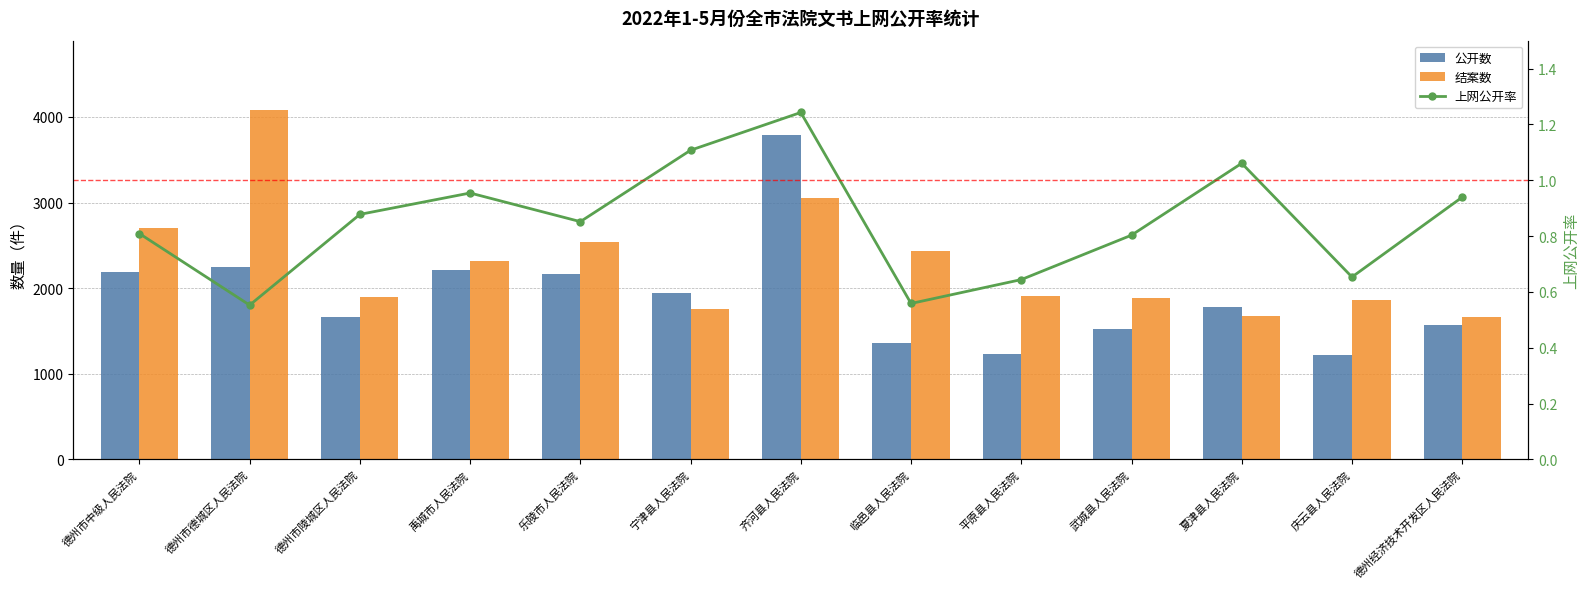

Are the bars horizontal?

No